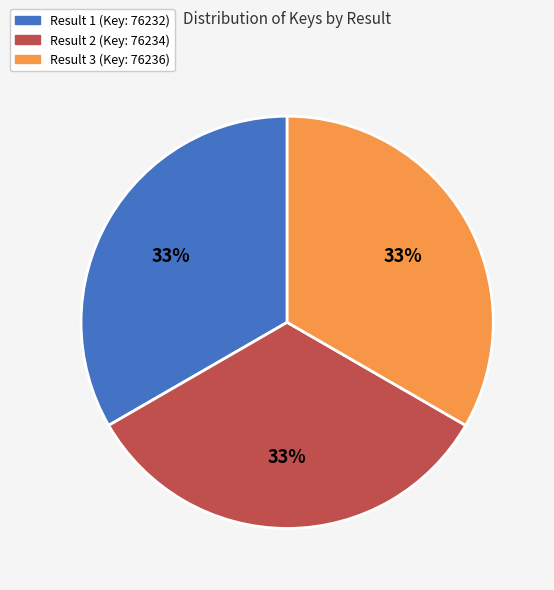

Does any single category account for the majority?

No